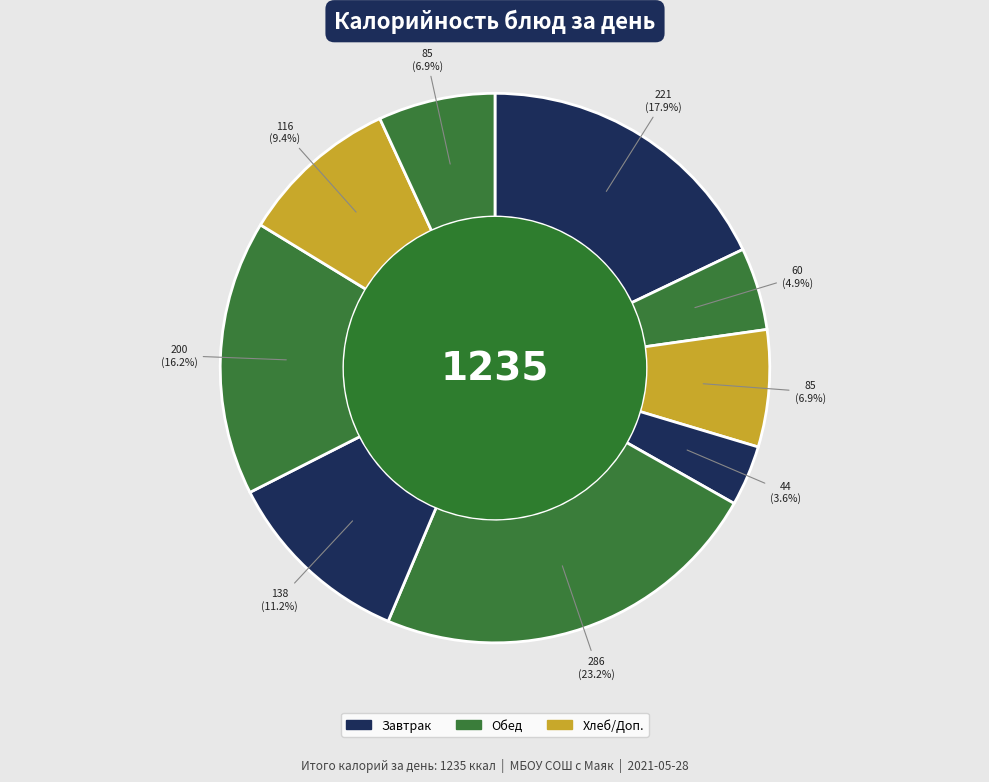

How many slices are in this pie chart?

9